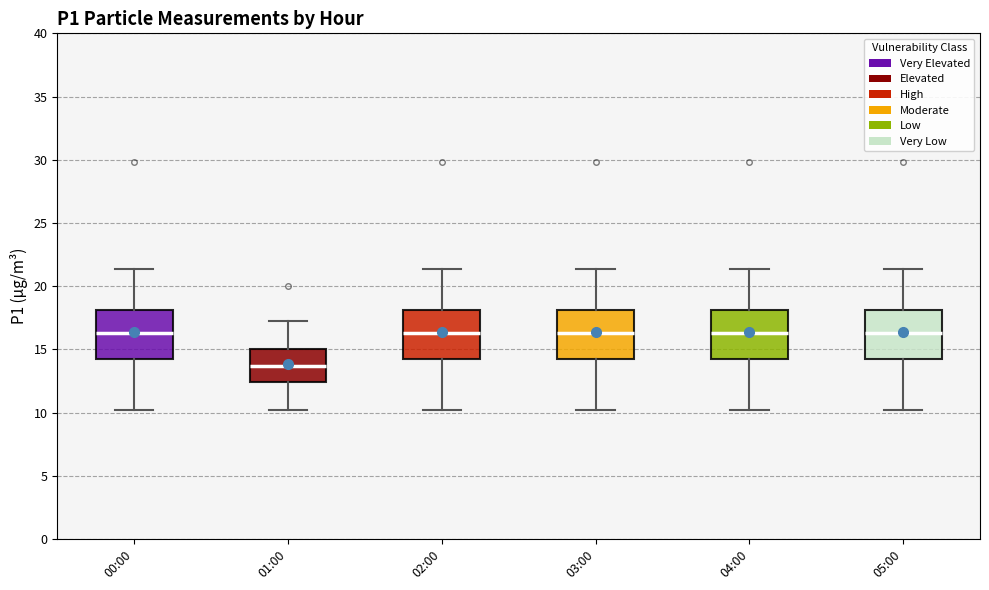

Where is the upper edge of the box for 04:00 on the y-axis? The values are not printed on the chart, so give them approximately, as read against the axis.

18.0